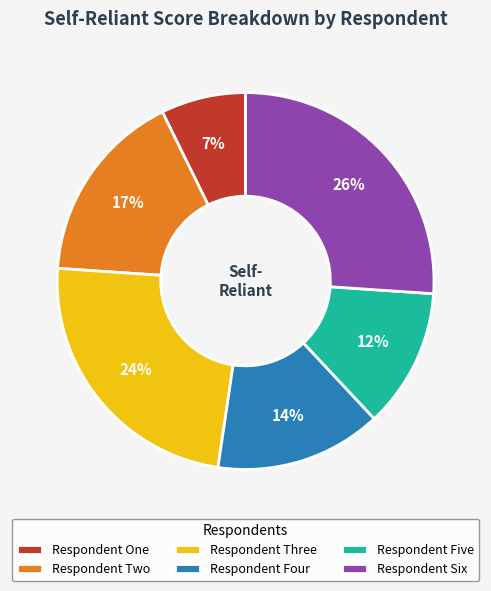

To the nearest percent, what is the difference between the Respondent Three and Respondent Two slice percentages?

7%